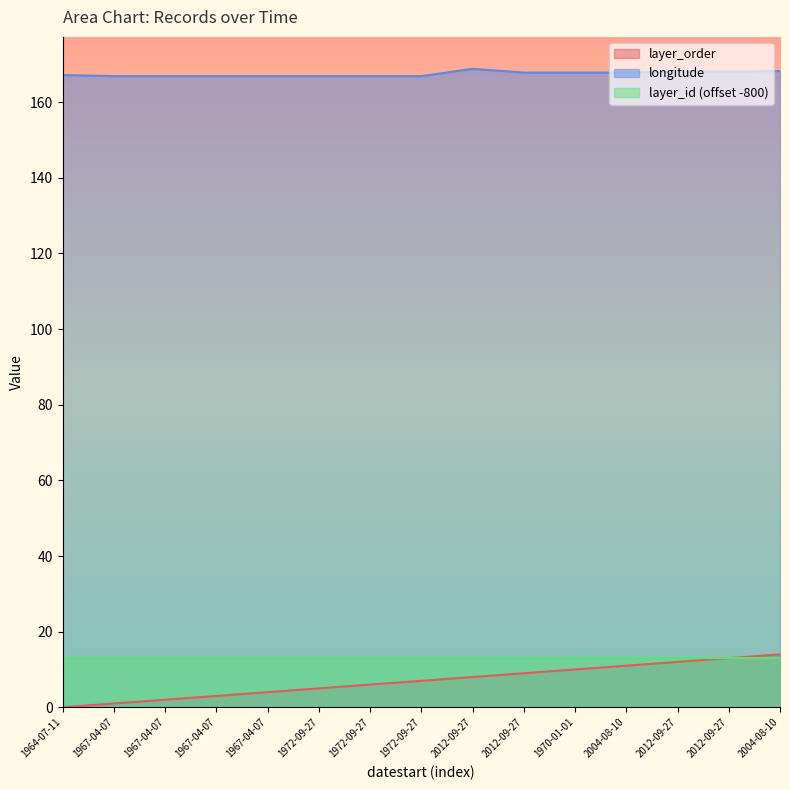

Which series has the largest total across all categories?

longitude